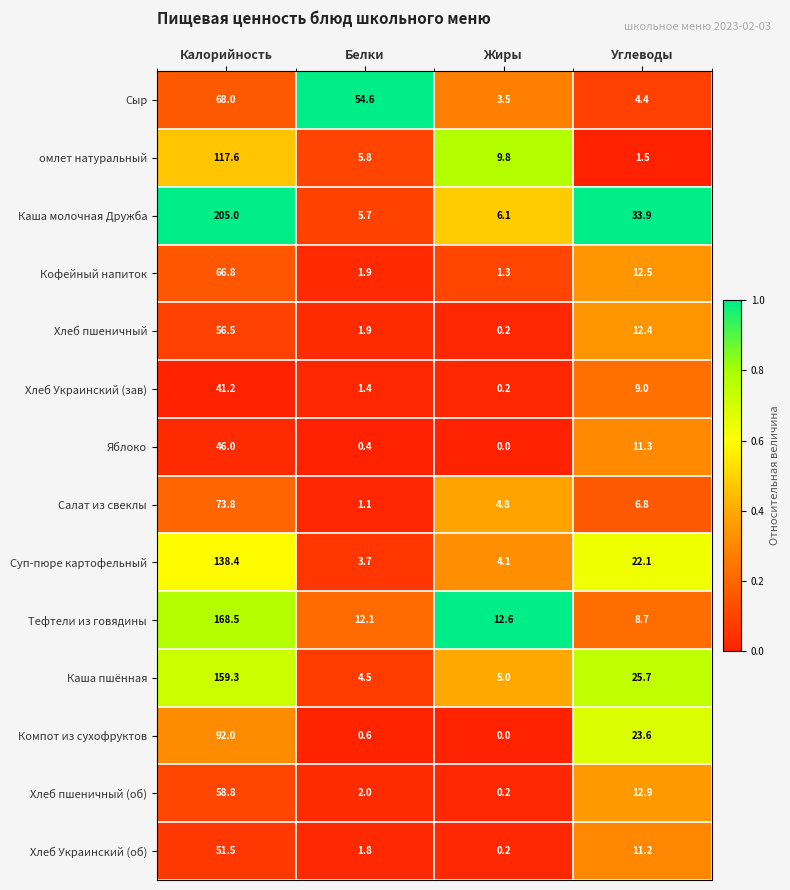

Which series changed the most between Калорийность and Белки?

Каша молочная Дружба